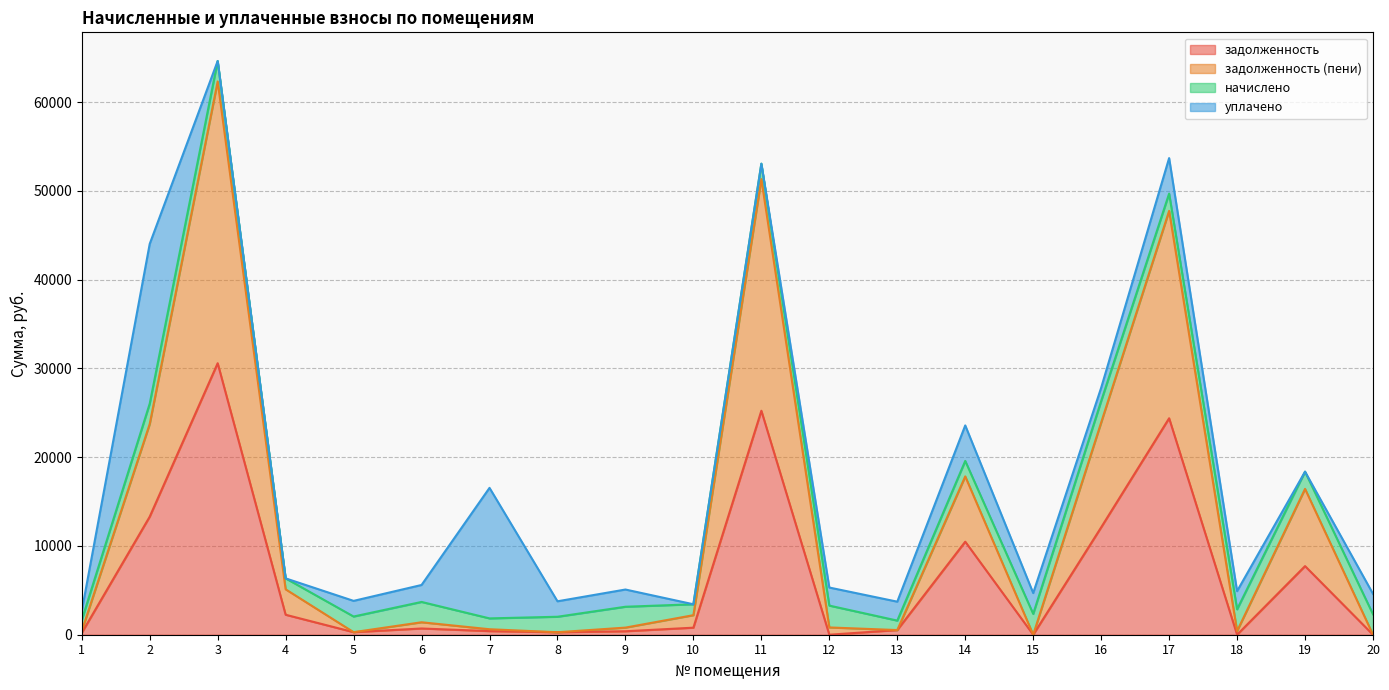

Does the chart display data point markers on the line(s)?

No